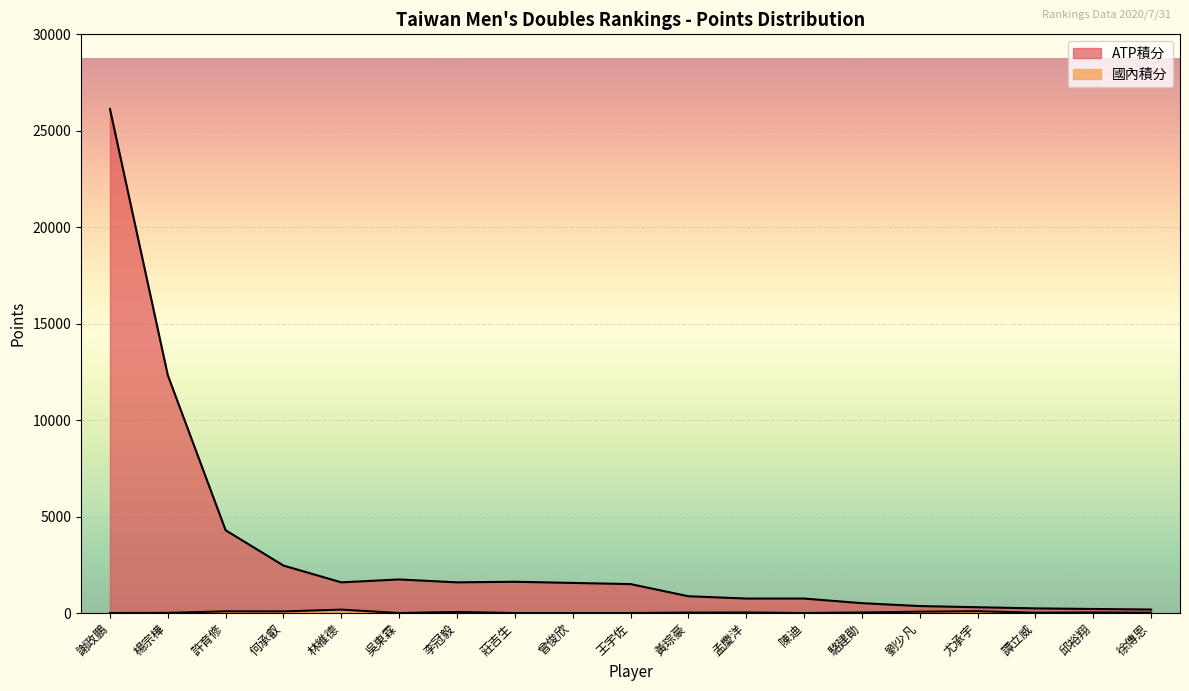

Reading left to right, transcribe all the data shown in this chart.

國內積分: 謝政鵬=0	楊宗樺=8	許育修=87	何承叡=83	林維德=176	吳東霖=0	李冠毅=55	莊吉生=0	曾俊欣=0	王宇佐=0	黃琮豪=22	孟慶洋=28	陳迪=0	駱建勛=28	劉少凡=69	尤承宇=93	譚立威=16	邱裕翔=31	徐傳恩=16
ATP積分: 謝政鵬=26130	楊宗樺=12330	許育修=4290	何承叡=2460	林維德=1590	吳東霖=1740	李冠毅=1590	莊吉生=1620	曾俊欣=1560	王宇佐=1500	黃琮豪=870	孟慶洋=750	陳迪=750	駱建勛=510	劉少凡=360	尤承宇=300	譚立威=240	邱裕翔=210	徐傳恩=180